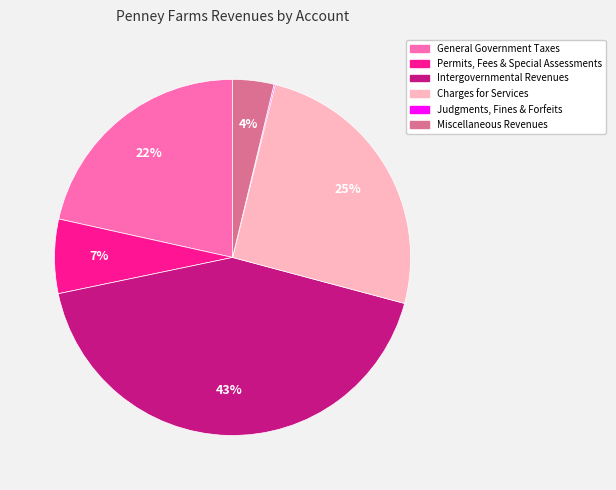

To the nearest percent, what portion does Miscellaneous Revenues represent?

4%